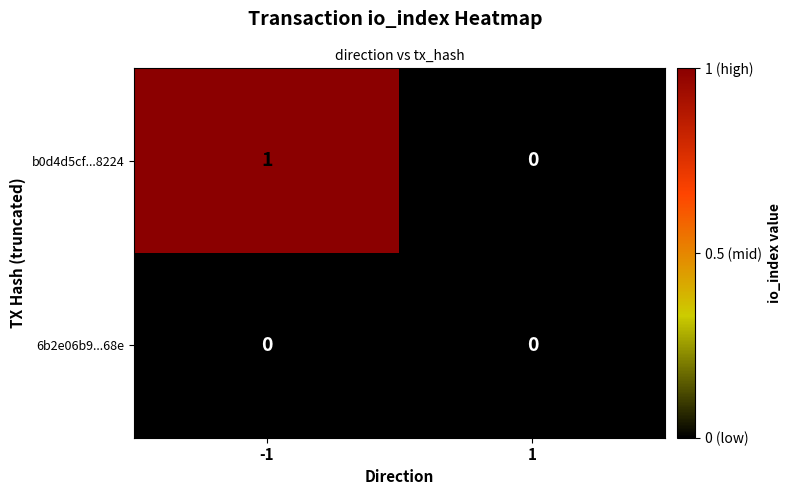

Between -1 and 1, which series saw the biggest shift?

b0d4d5cf...8224